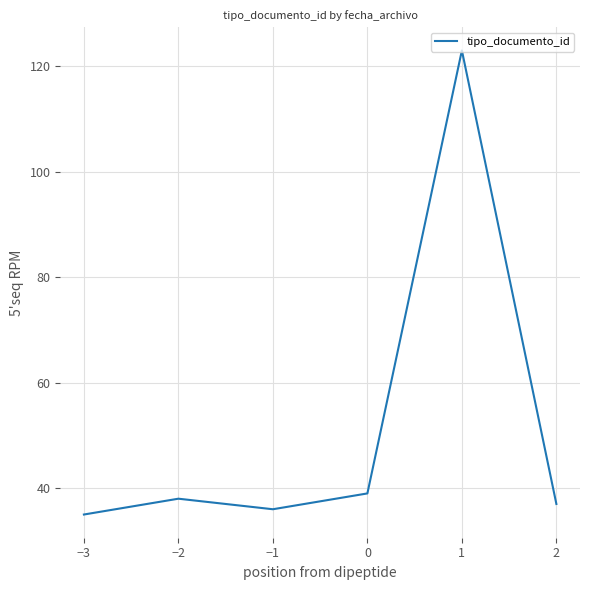

Which category has the lowest value across all series?

−3